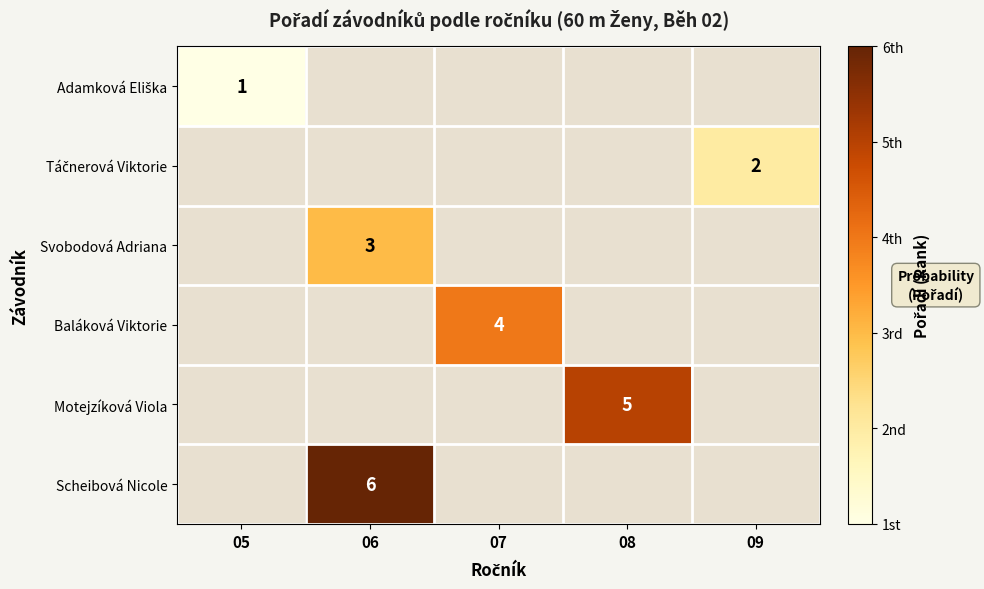

Is it true that Baláková Viktorie equals 2 at 07?

False